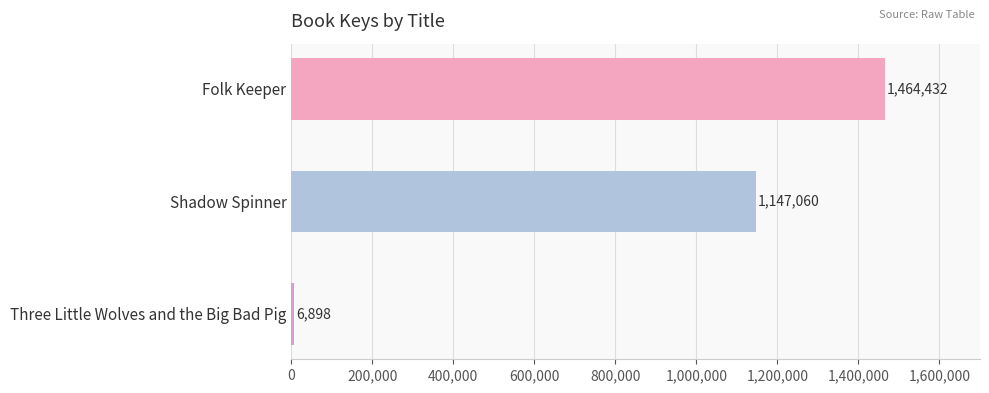

Rank the categories by value from highest to lowest.

Folk Keeper, Shadow Spinner, Three Little Wolves and the Big Bad Pig